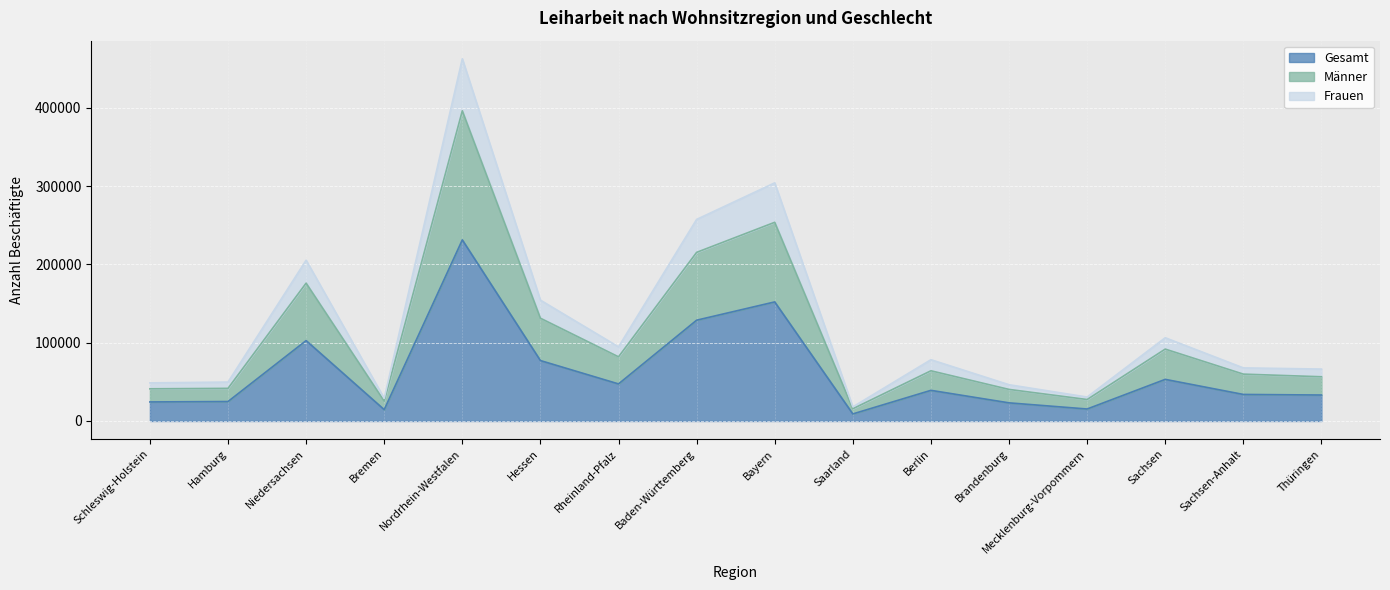

Is the value of Gesamt at Brandenburg greater than the value of Männer at Bayern?

No